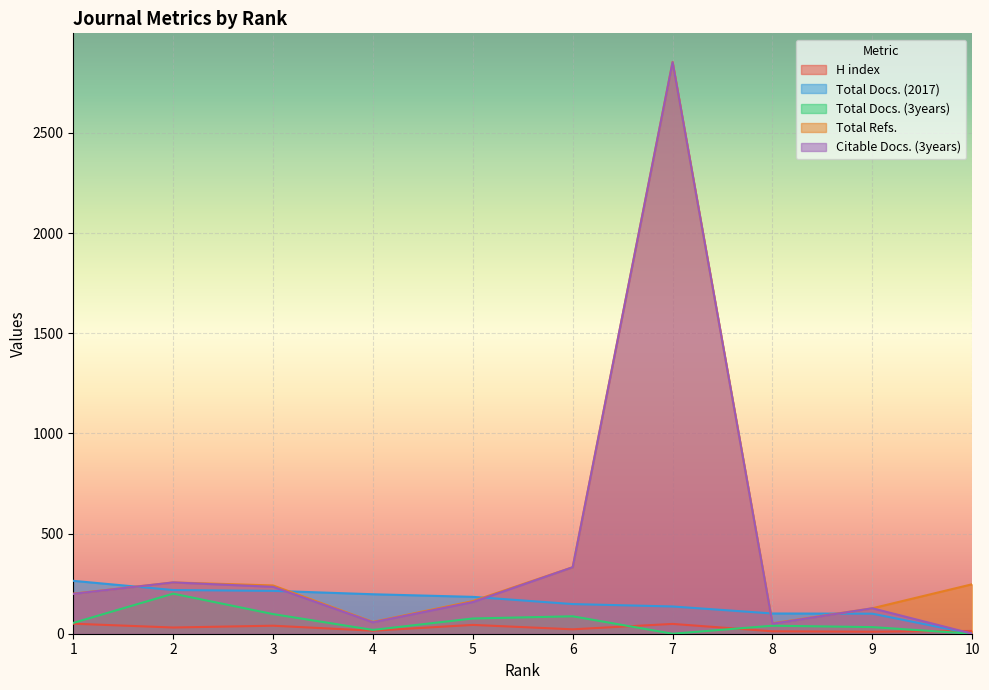

Which label corresponds to the largest value in the chart?

7